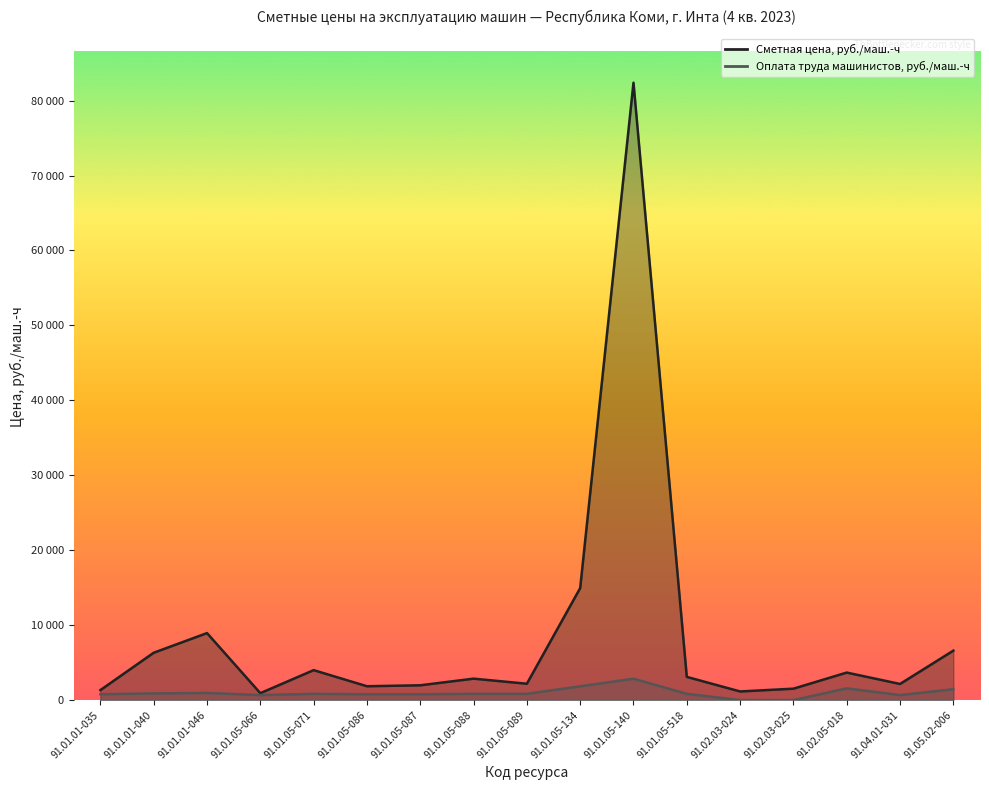

How many data points in Сметная цена, руб./маш.-ч are above 2859?

9